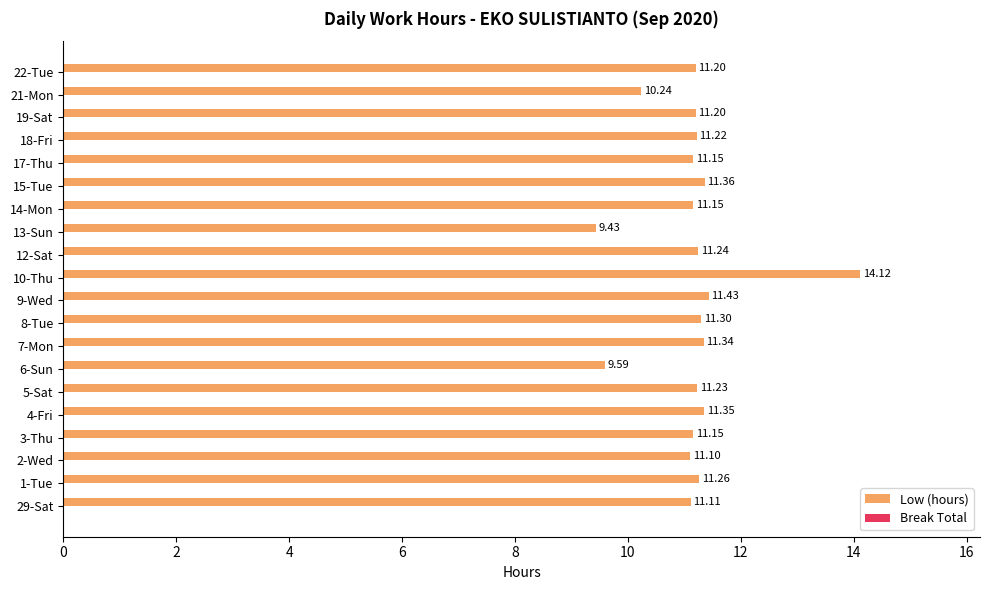

What is the ratio of the value at 18-Fri to the value at 9-Wed?

1.0